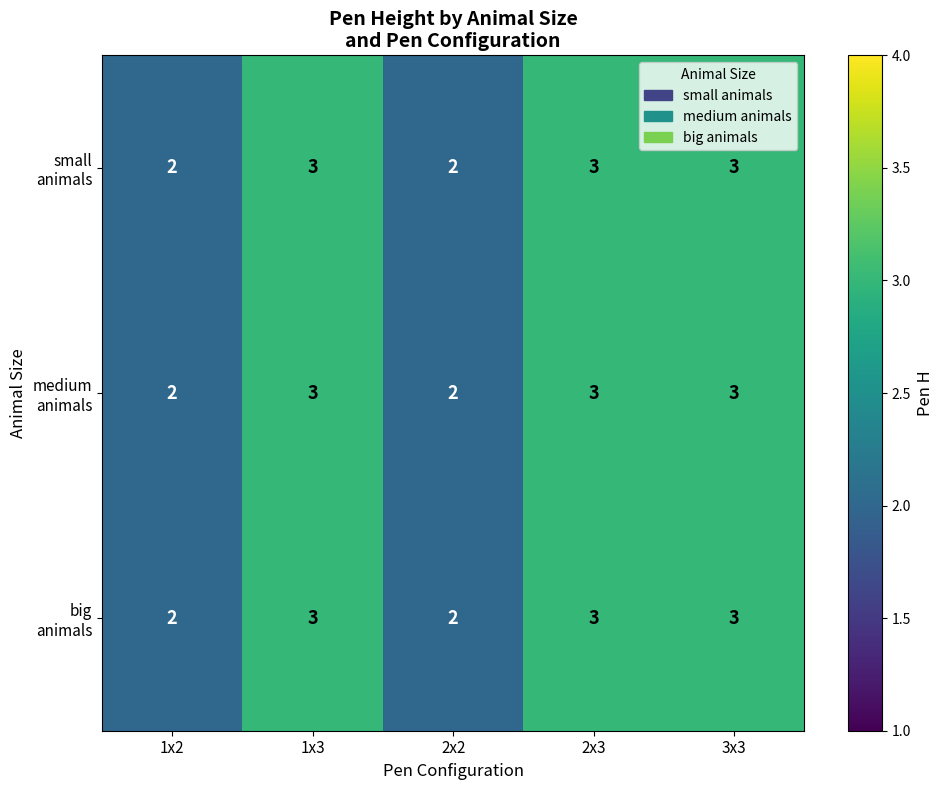

What is the total value across all series at 2x3?

9